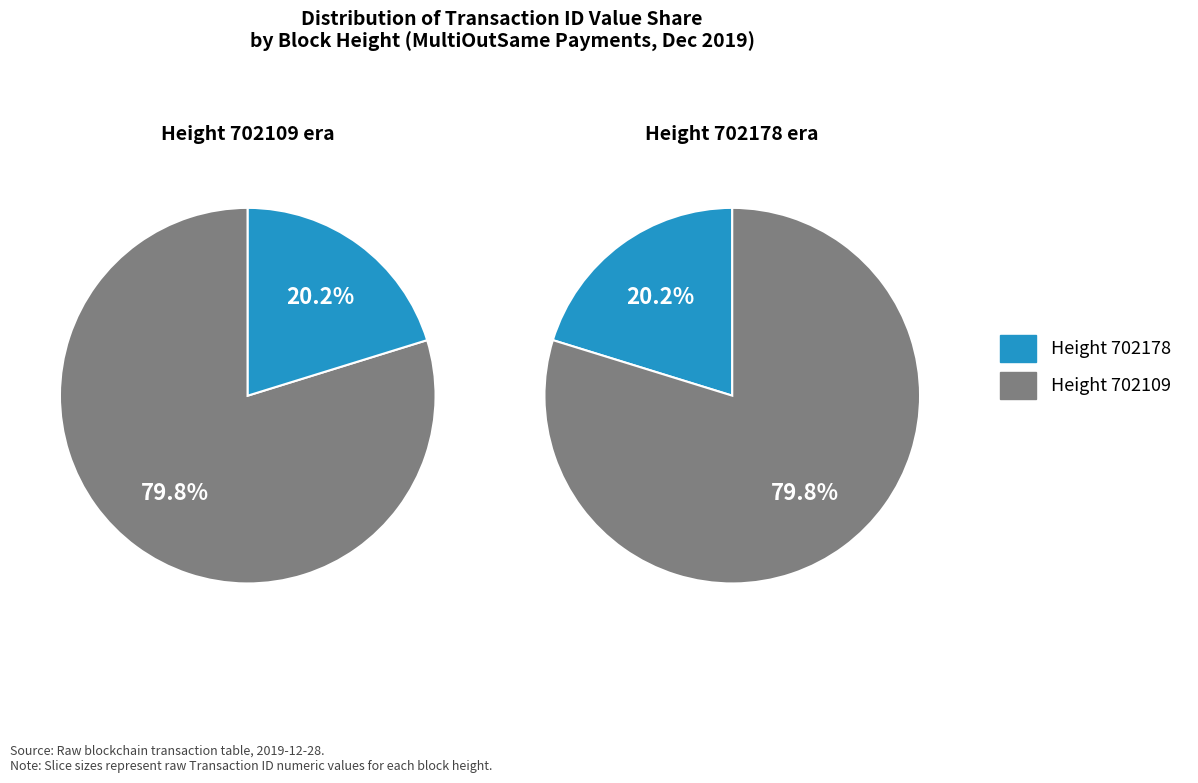

Which slice represents more than half of the pie?

702109